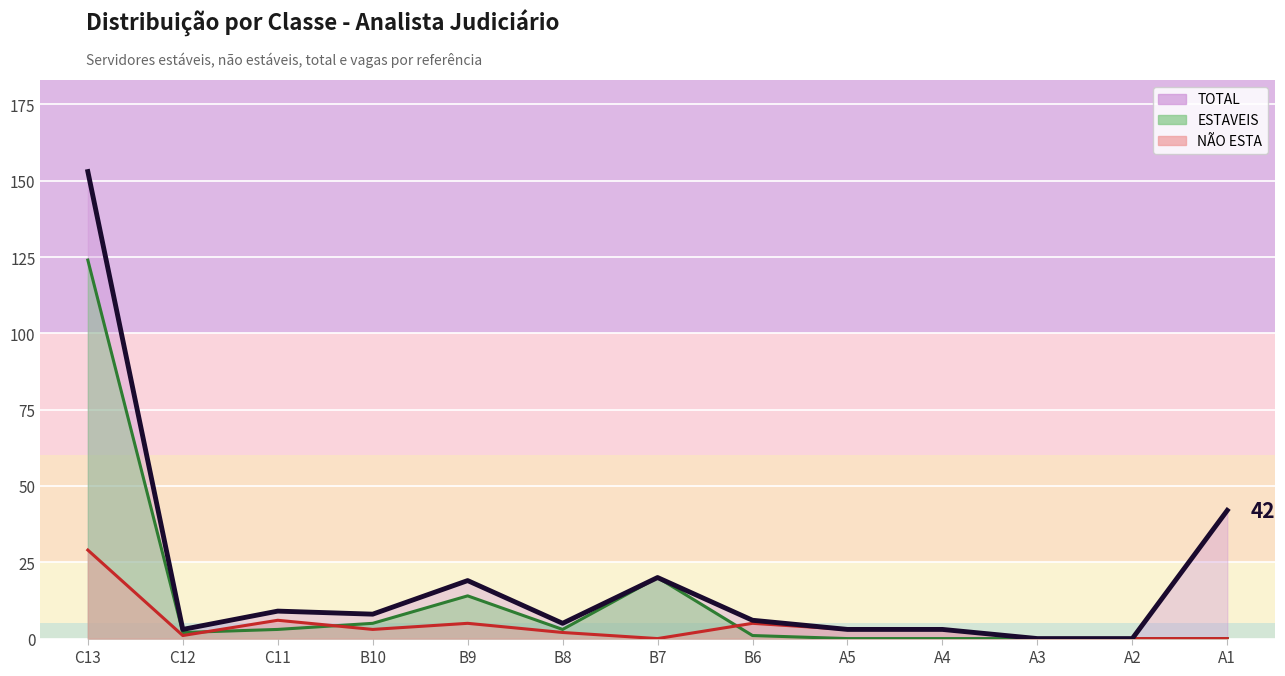

At which label is TOTAL_AJ closest to 76?

A1